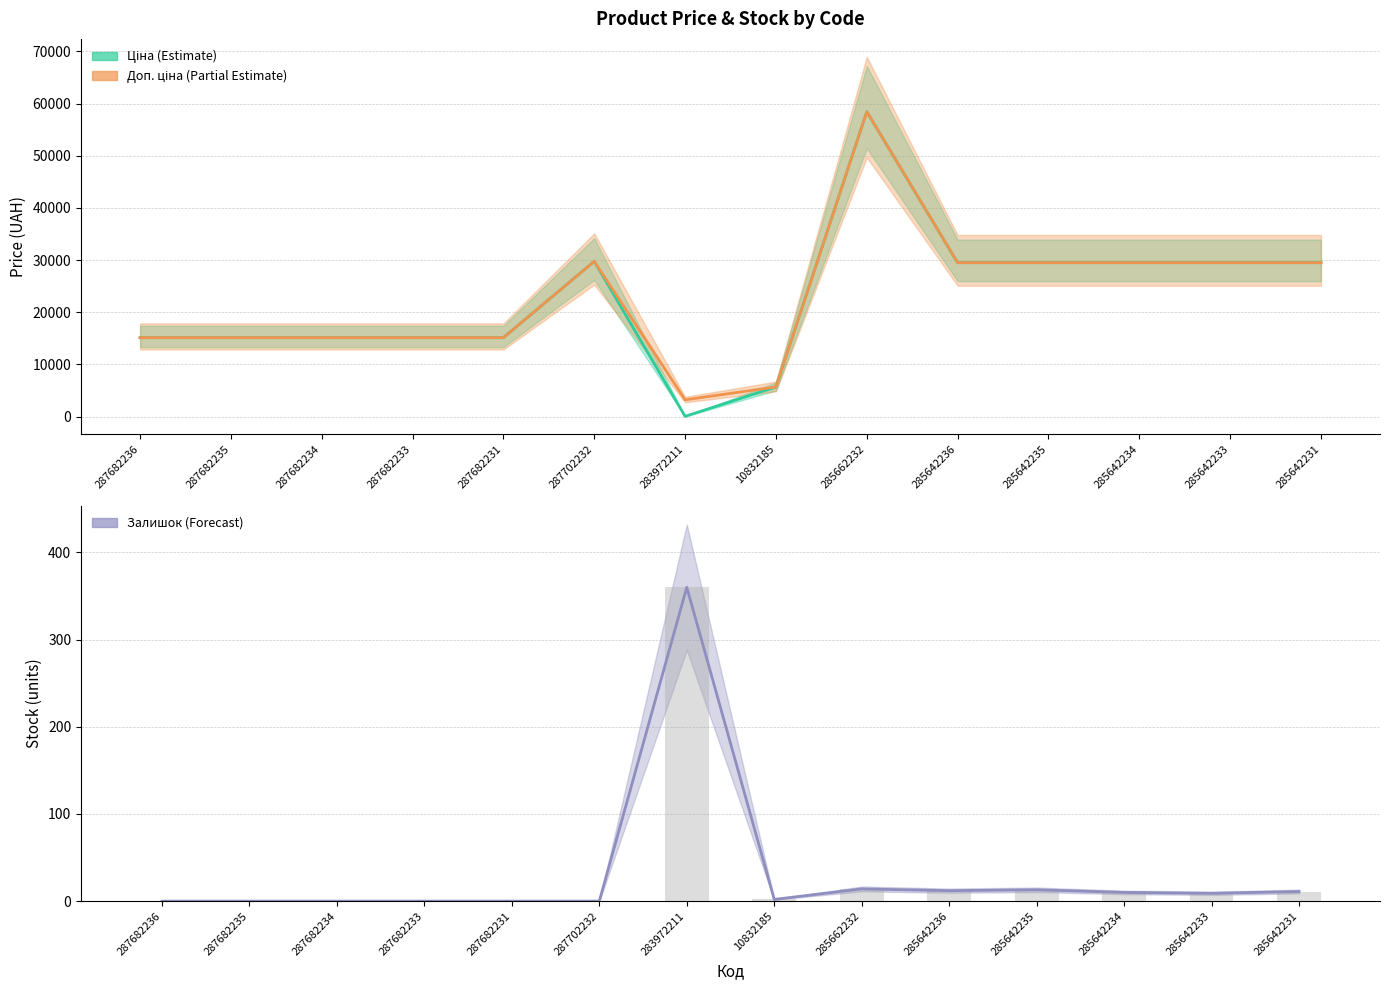

What position from the right is 287682234?

12